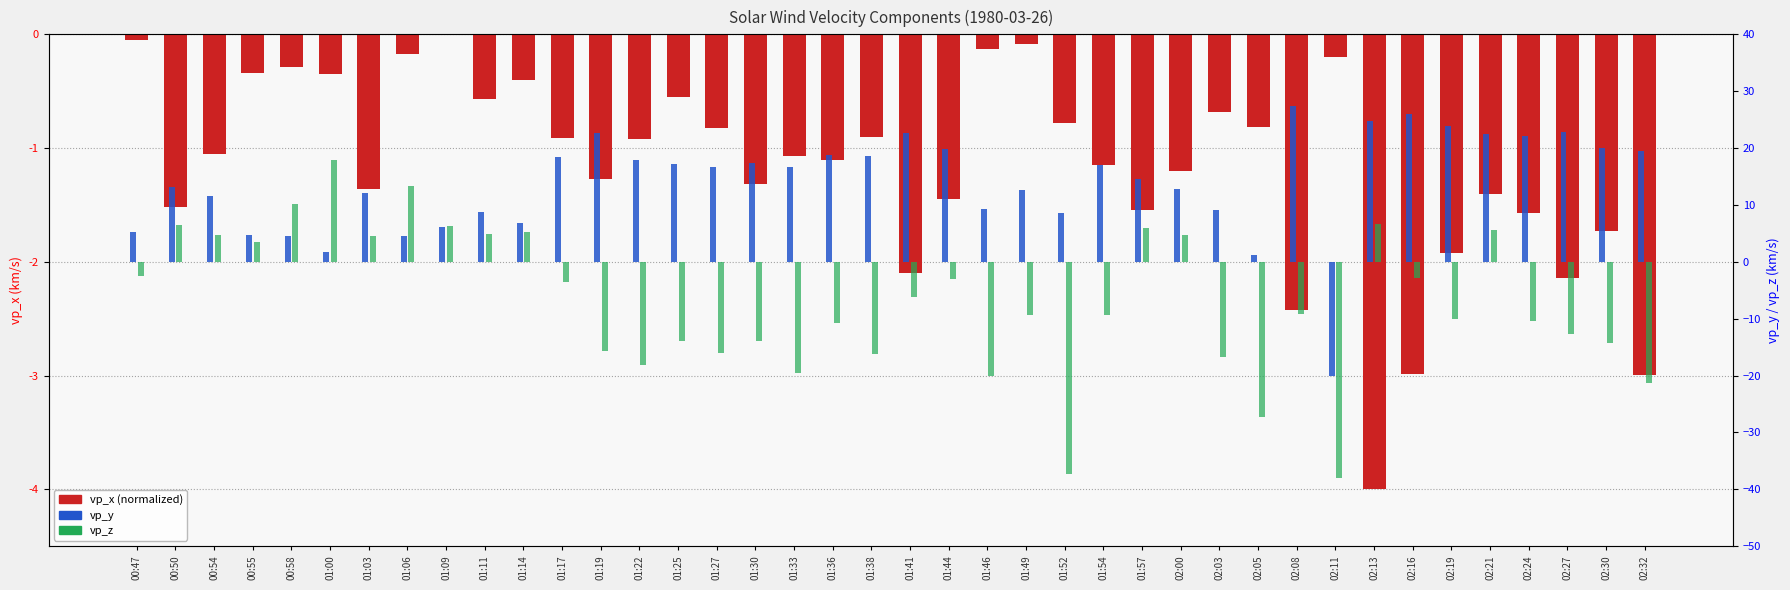

Reading left to right, extract all data points from this chart.

vp_x (normalized): 00:47=-0.1	00:50=-1.5	00:54=-1.0	00:55=-0.3	00:58=-0.3	01:00=-0.3	01:03=-1.4	01:06=-0.2	01:09=0.0	01:11=-0.6	01:14=-0.4	01:17=-0.9	01:19=-1.3	01:22=-0.9	01:25=-0.6	01:27=-0.8	01:30=-1.3	01:33=-1.1	01:36=-1.1	01:38=-0.9	01:41=-2.1	01:44=-1.4	01:46=-0.1	01:49=-0.1	01:52=-0.8	01:54=-1.1	01:57=-1.5	02:00=-1.2	02:03=-0.7	02:05=-0.8	02:08=-2.4	02:11=-0.2	02:13=-4.0	02:16=-3.0	02:19=-1.9	02:21=-1.4	02:24=-1.6	02:27=-2.1	02:30=-1.7	02:32=-3.0
vp_y: 00:47=5.2	00:50=13.2	00:54=11.6	00:55=4.7	00:58=4.6	01:00=1.8	01:03=12.2	01:06=4.5	01:09=6.0	01:11=8.8	01:14=6.9	01:17=18.4	01:19=22.7	01:22=17.9	01:25=17.2	01:27=16.7	01:30=17.4	01:33=16.7	01:36=18.7	01:38=18.6	01:41=22.6	01:44=19.9	01:46=9.3	01:49=12.6	01:52=8.6	01:54=17.1	01:57=14.6	02:00=12.9	02:03=9.1	02:05=1.3	02:08=27.5	02:11=-20.0	02:13=24.8	02:16=26.1	02:19=23.8	02:21=22.4	02:24=22.1	02:27=22.8	02:30=20.1	02:32=19.5
vp_z: 00:47=-2.4	00:50=6.5	00:54=4.7	00:55=3.5	00:58=10.2	01:00=18.0	01:03=4.5	01:06=13.2	01:09=6.3	01:11=4.9	01:14=5.2	01:17=-3.5	01:19=-15.6	01:22=-18.1	01:25=-14.0	01:27=-16.1	01:30=-13.9	01:33=-19.5	01:36=-10.8	01:38=-16.2	01:41=-6.1	01:44=-3.0	01:46=-20.1	01:49=-9.3	01:52=-37.3	01:54=-9.4	01:57=5.9	02:00=4.6	02:03=-16.7	02:05=-27.3	02:08=-9.2	02:11=-38.0	02:13=6.6	02:16=-2.8	02:19=-10.1	02:21=5.6	02:24=-10.5	02:27=-12.7	02:30=-14.2	02:32=-21.3